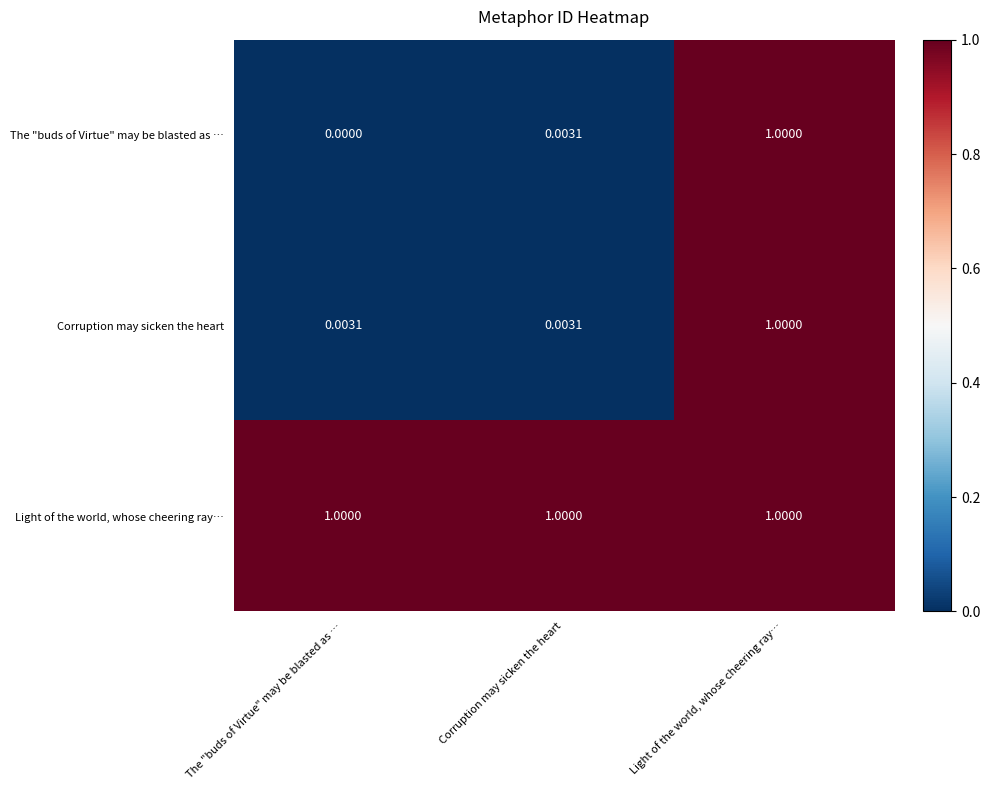

Which series has the widest spread of values?

The "buds of Virtue" may be blasted as …